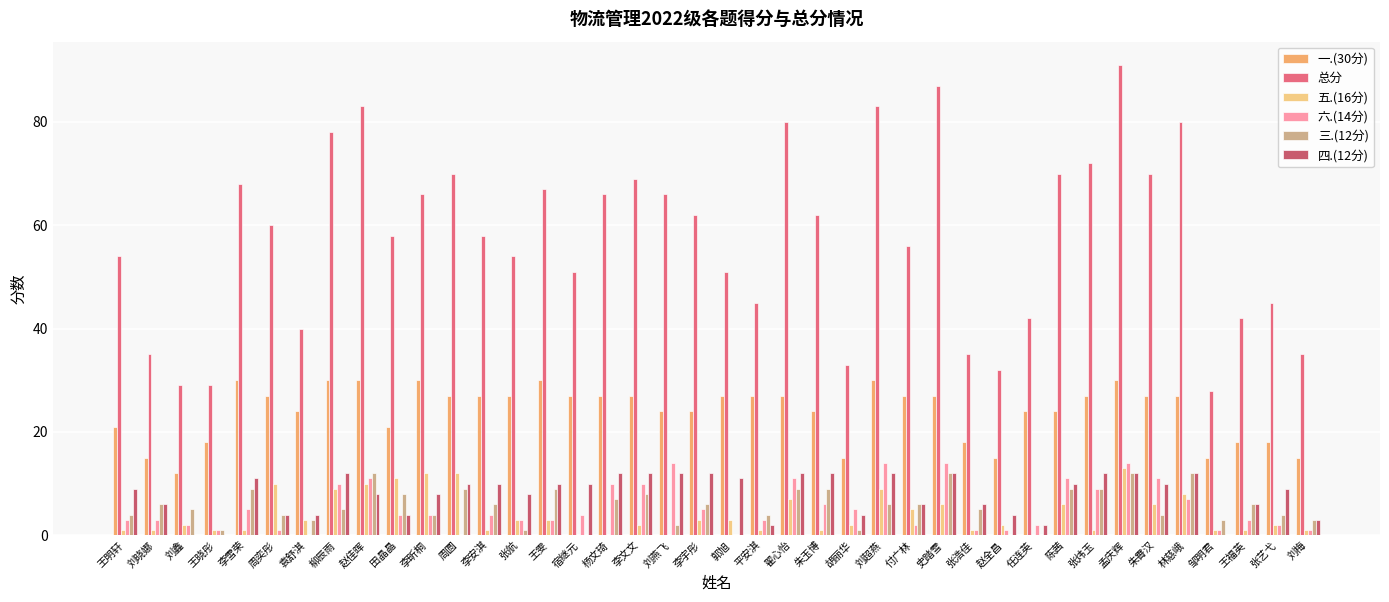

Does the chart contain stacked bars?

No